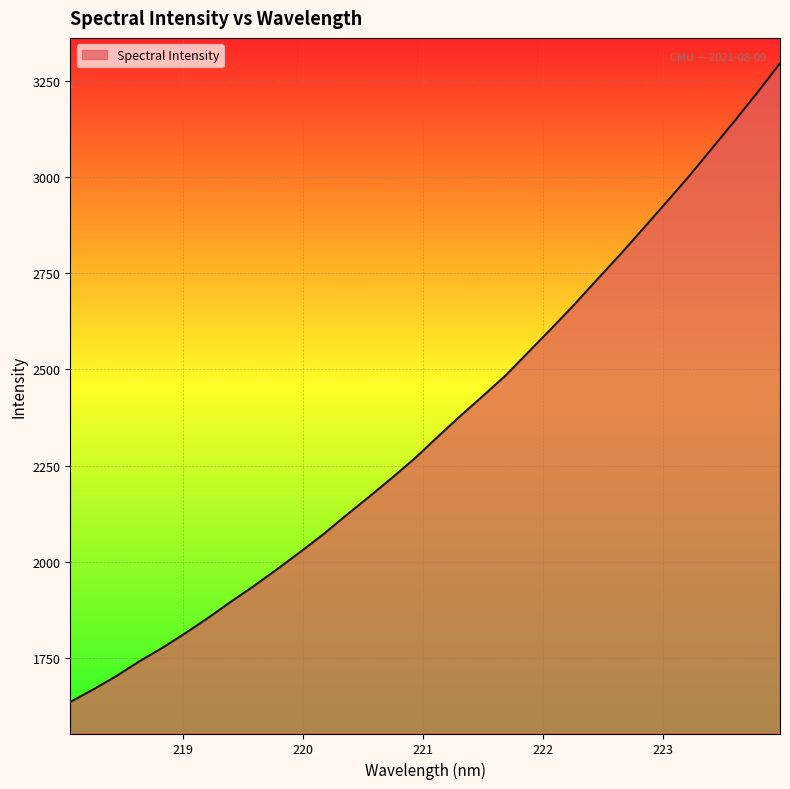

What is the minimum value shown in the chart?

1635.8